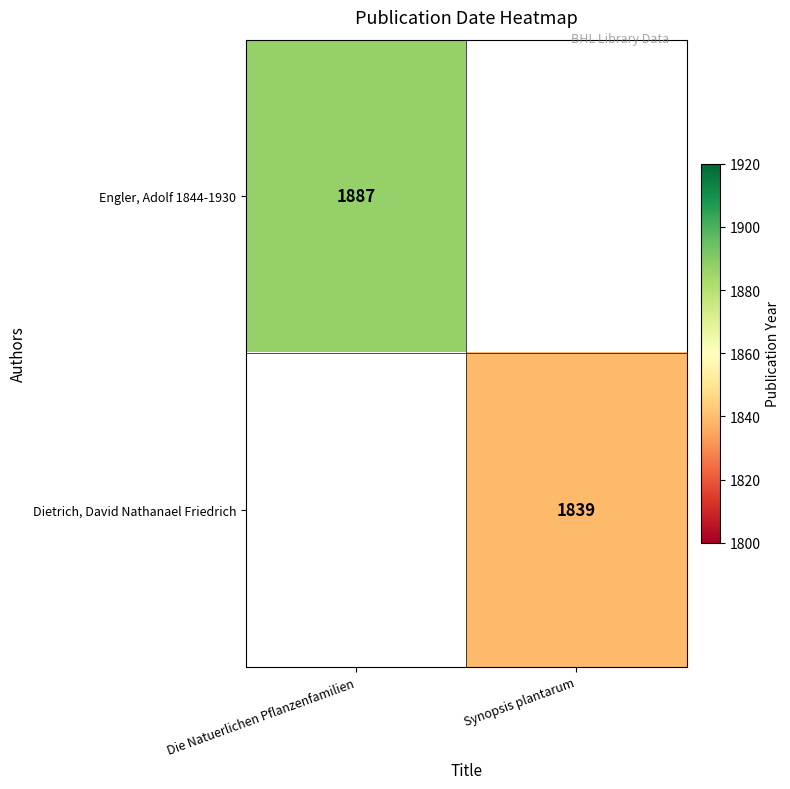

The value of Dietrich, David Nathanael Friedrich at Synopsis plantarum is 3089. True or false?

False